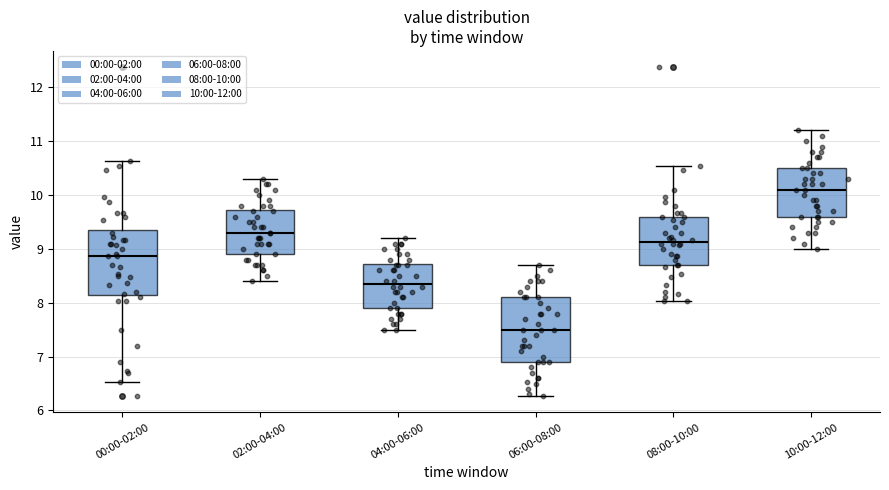

Reading left to right, transcribe this box plot: for each box, give where its median line is, the range the box spans, and where its two whiskers end, as read against the y-axis. The values are not printed on the chart, so give them approximately, as read against the axis.

00:00-02:00: median 8.9, box 8.2 to 9.4, whiskers 6.5 to 10.6
02:00-04:00: median 9.3, box 8.9 to 9.7, whiskers 8.4 to 10.3
04:00-06:00: median 8.4, box 7.9 to 8.7, whiskers 7.5 to 9.2
06:00-08:00: median 7.5, box 6.9 to 8.1, whiskers 6.3 to 8.7
08:00-10:00: median 9.1, box 8.7 to 9.6, whiskers 8.0 to 10.5
10:00-12:00: median 10.1, box 9.6 to 10.5, whiskers 9.0 to 11.2